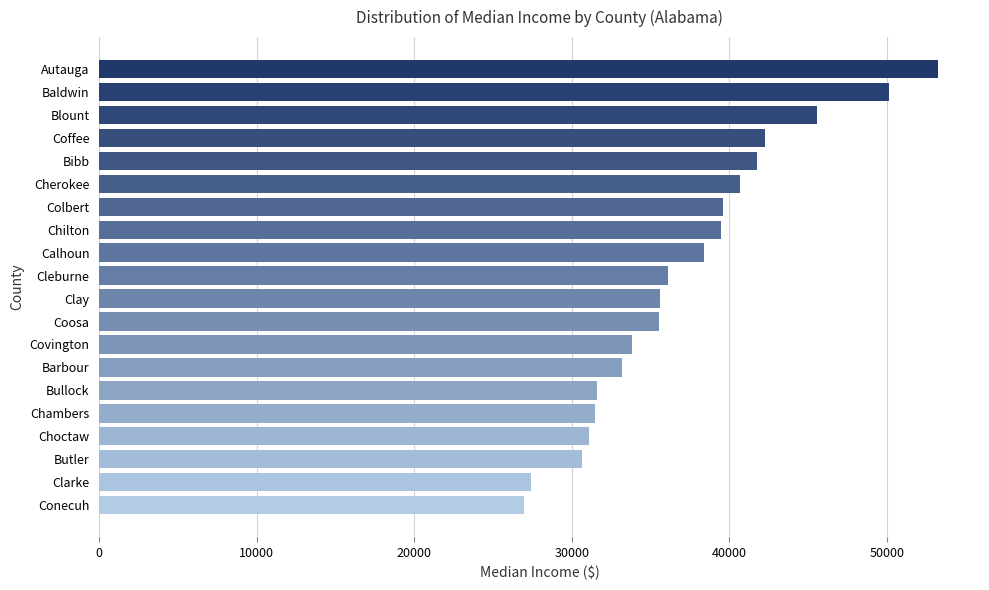

Approximately how many times larger is the value at Blount compared to Coosa?

1.3